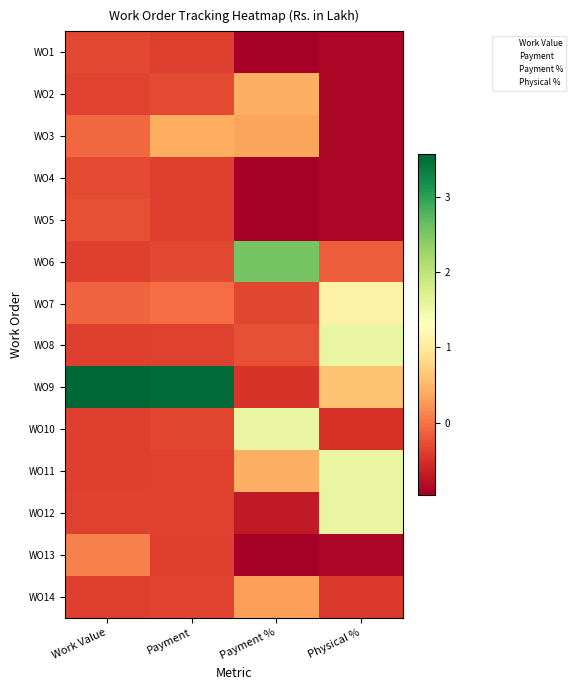

At which category is the sum across all series the highest?

Physical %